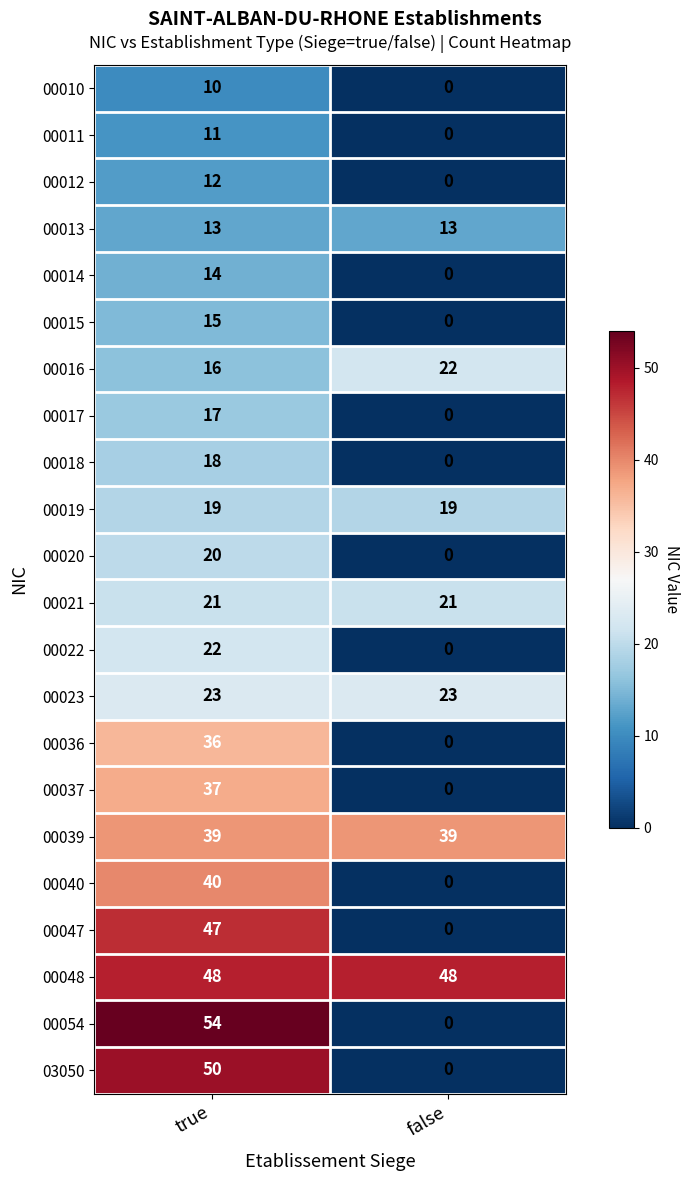

Count the number of data series in this chart.

22